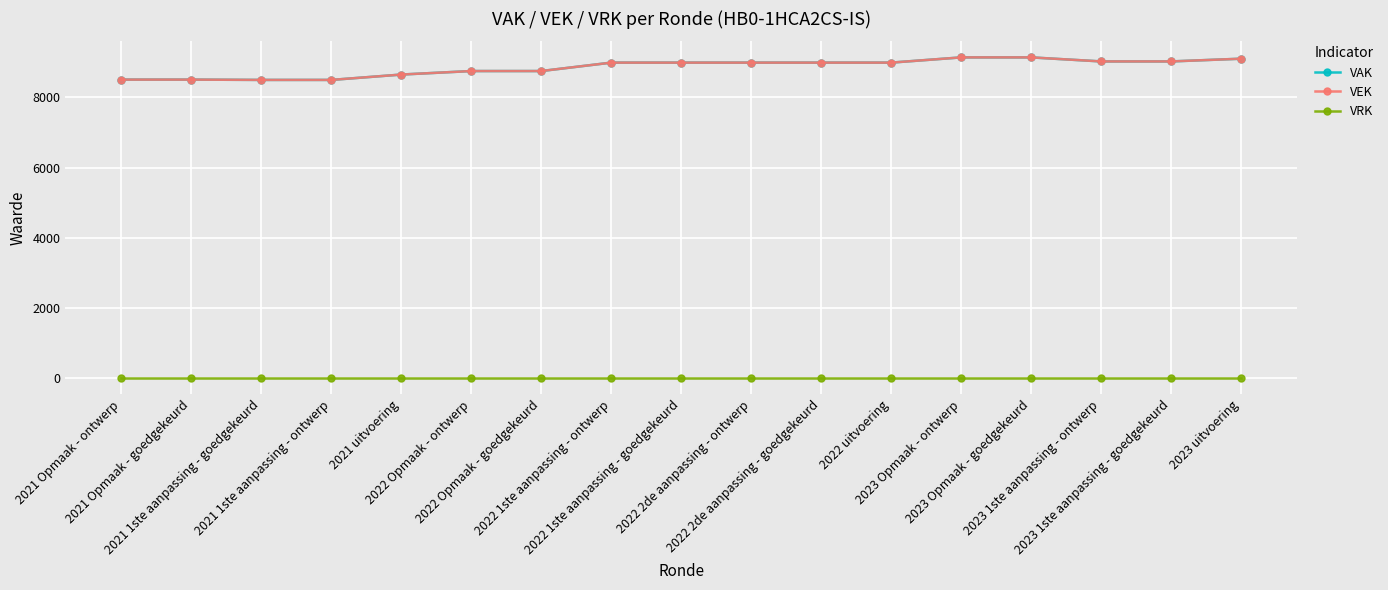

What is the label of the 14th point from the left?

2023 Opmaak - goedgekeurd